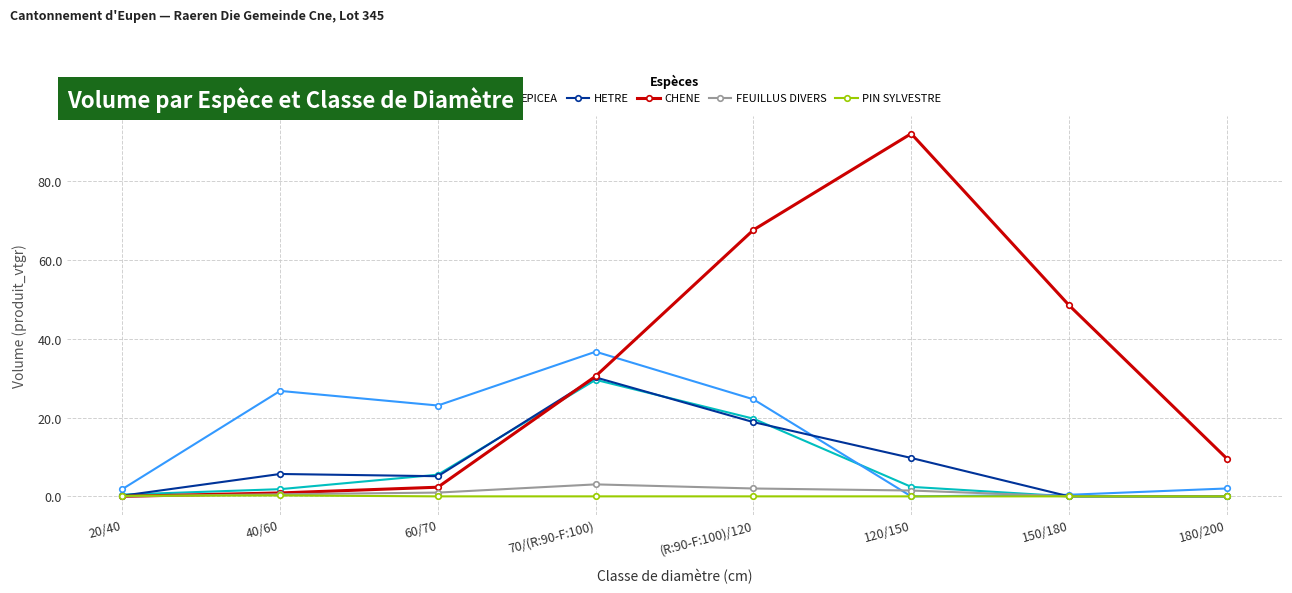

True or false: HETRE has a value of 9.8 at 120/150.

True